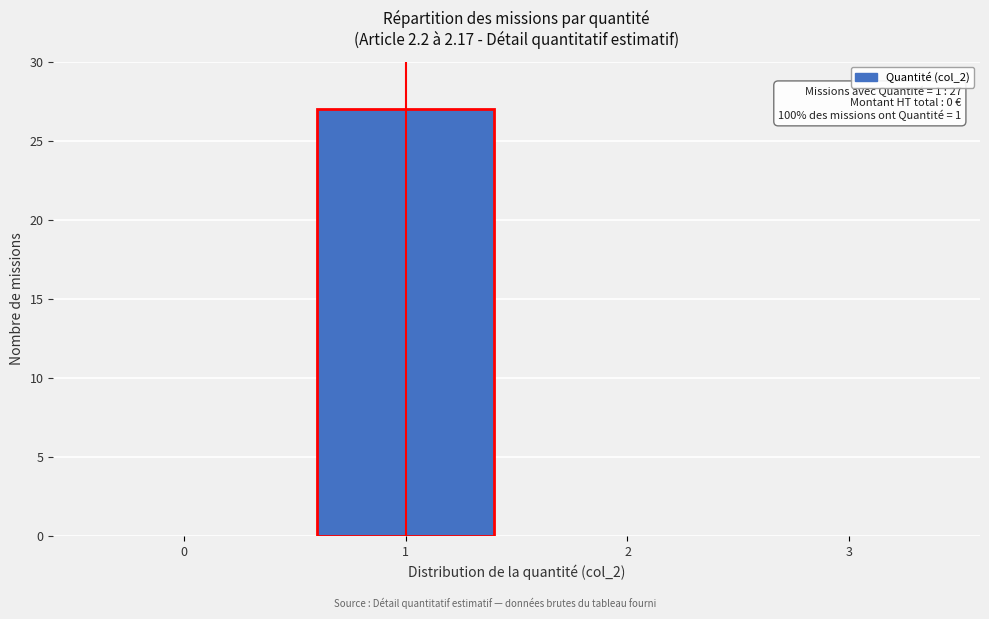

Reading right to left, list all the values displayed in this chart.

3=0	2=0	1=27	0=0